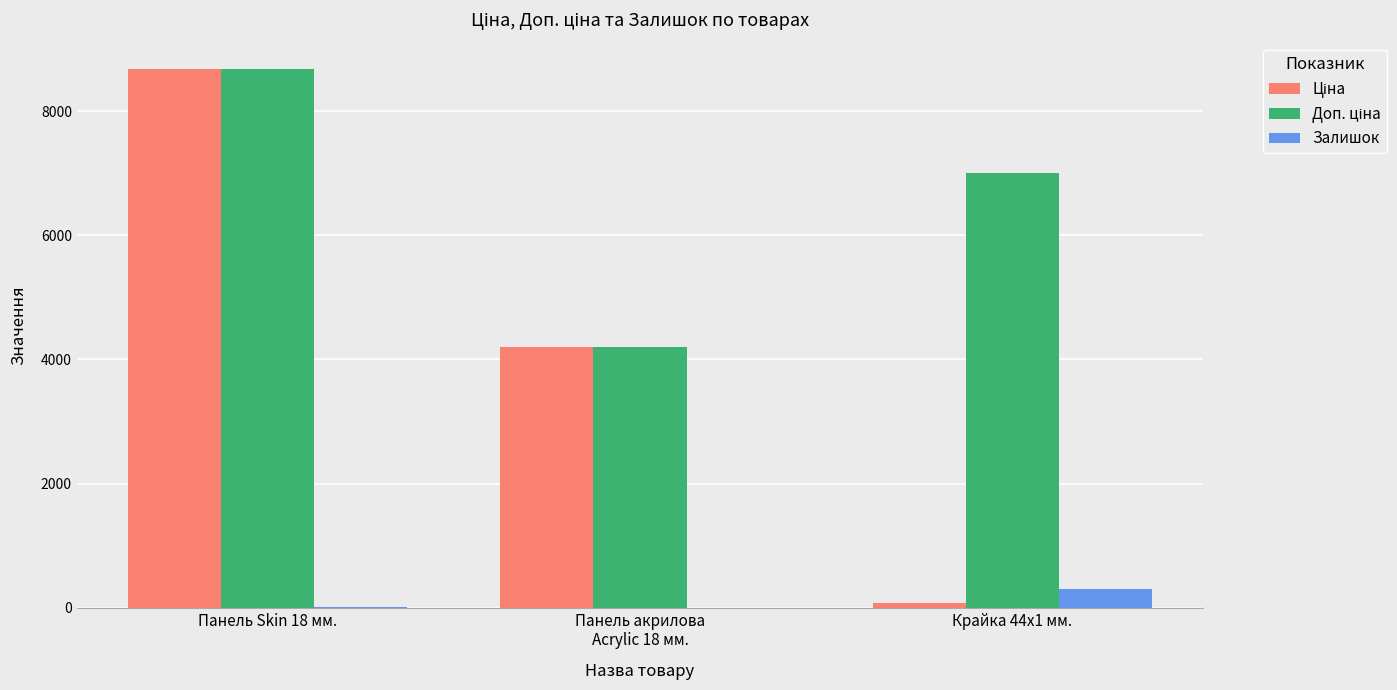

At which category is the sum across all series the highest?

Панель Skin 18 мм.